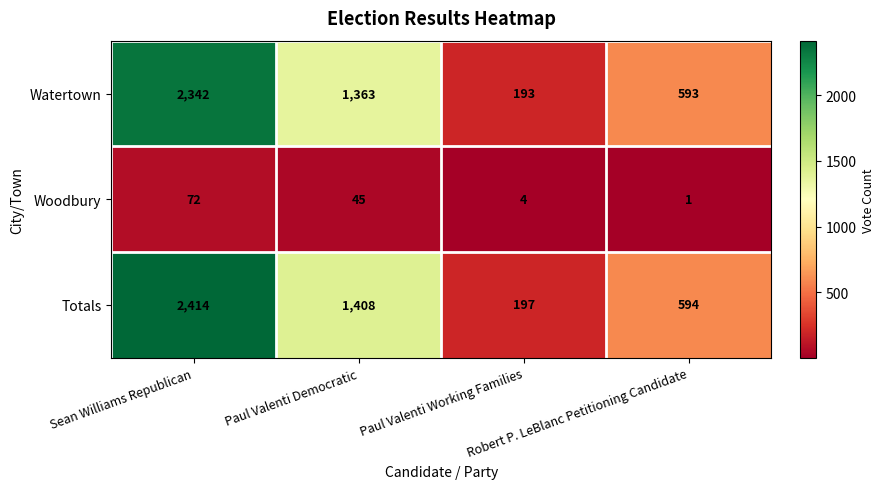

Which series has the widest spread of values?

Totals